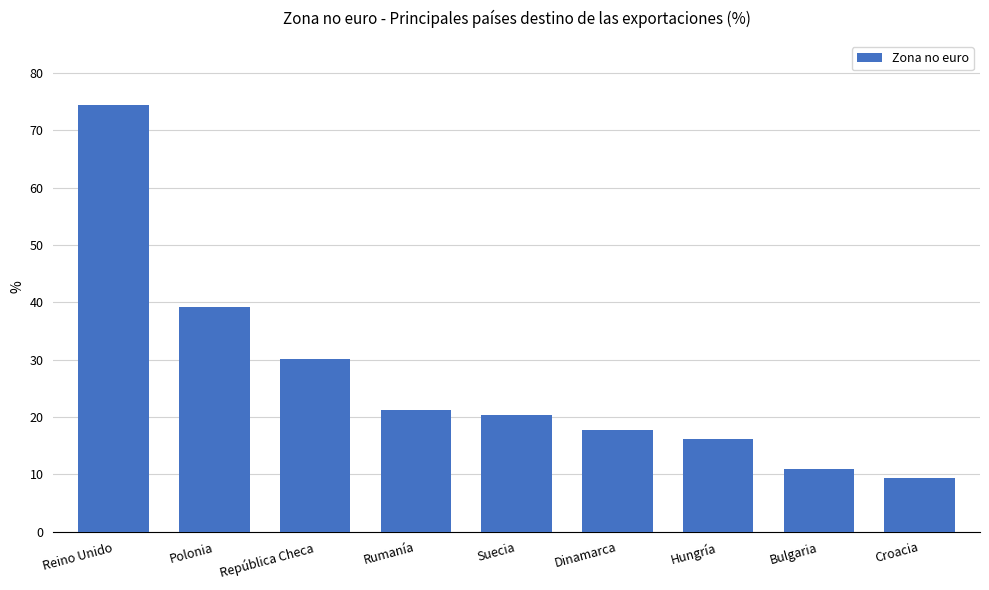

What is the change in value from Reino Unido to Bulgaria?

-63.5